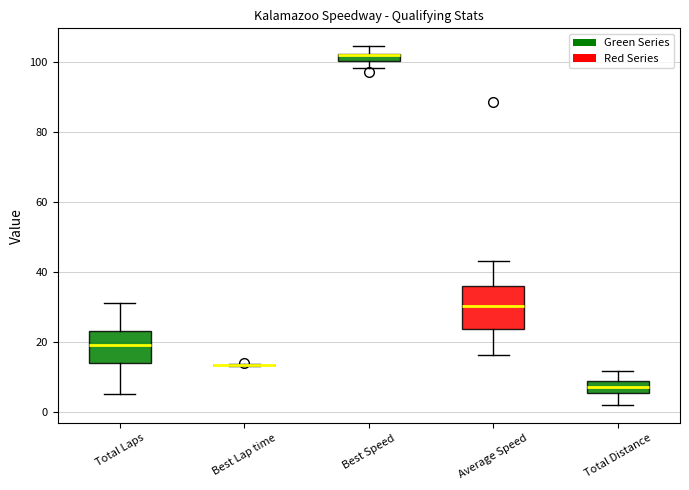

Where does the median line of the box for Average Speed sit on the y-axis? The values are not printed on the chart, so give them approximately, as read against the axis.

30